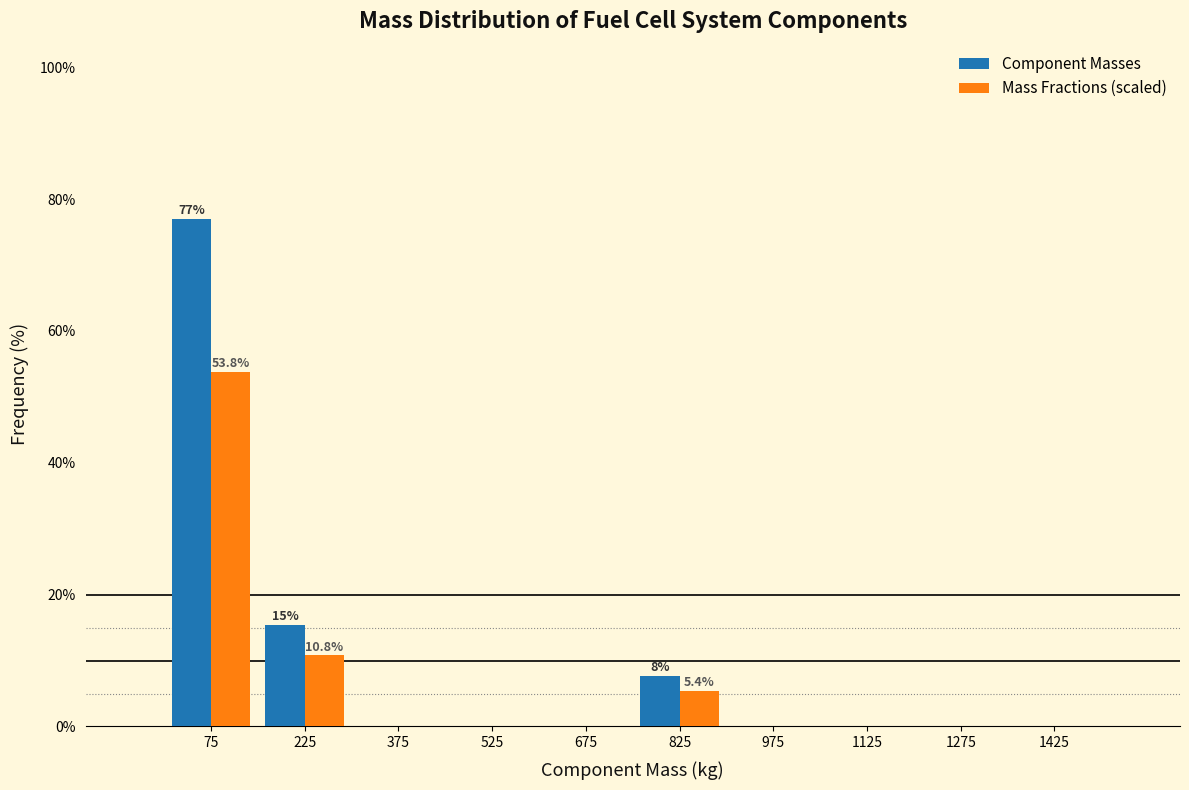

In the Mass Fractions (scaled) series, which range on the x-axis has the tallest bar?

0 to 150